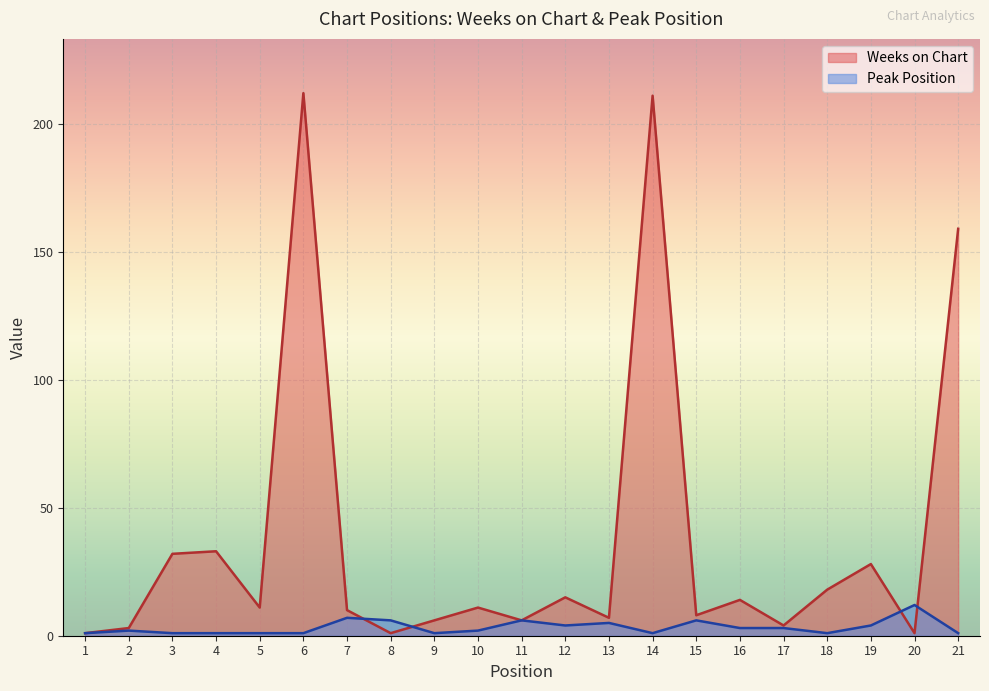

Which category has the lowest value in the Weeks on Chart series?

1